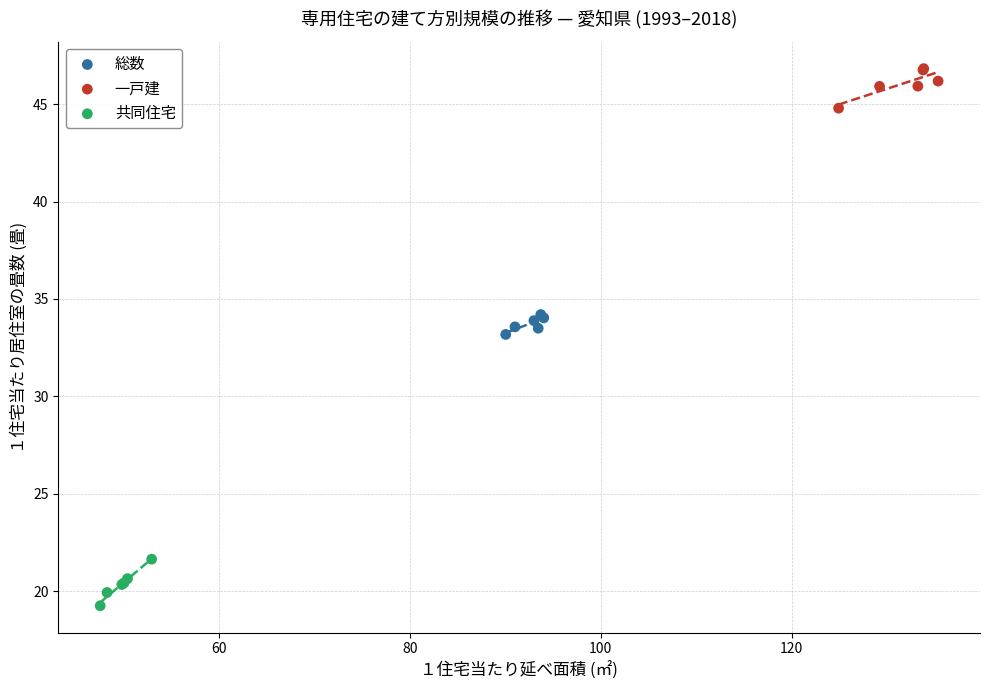

Which series reaches the maximum Y coordinate?

一戸建